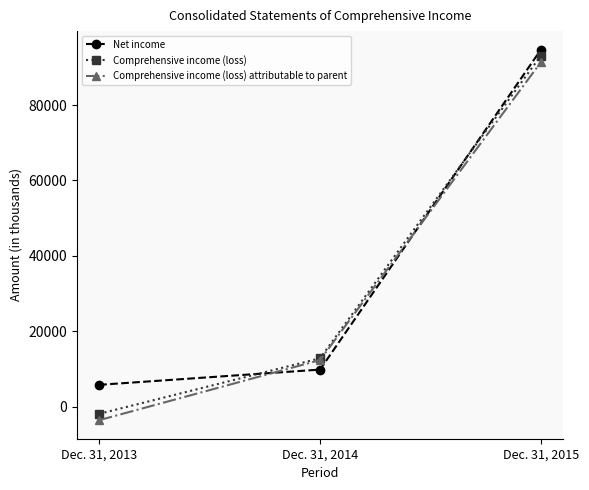

Which series has the largest total across all categories?

Net income